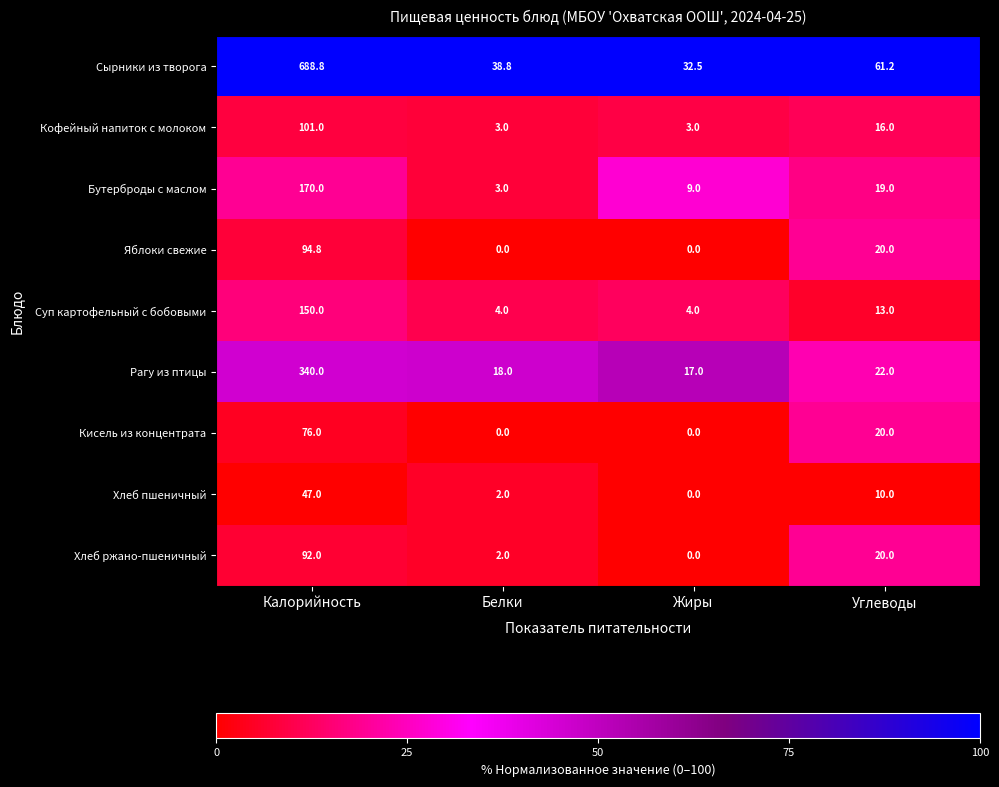

Which series has the widest spread of values?

Сырники из творога